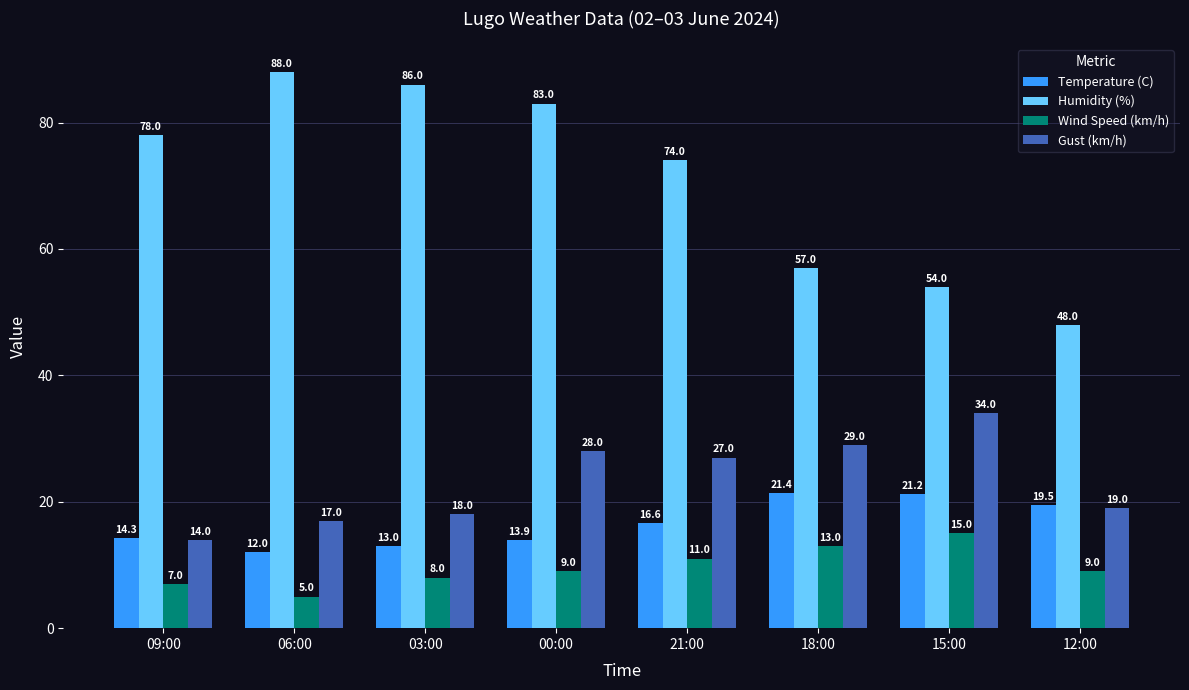

What is the label of the 1st bar from the right?

12:00